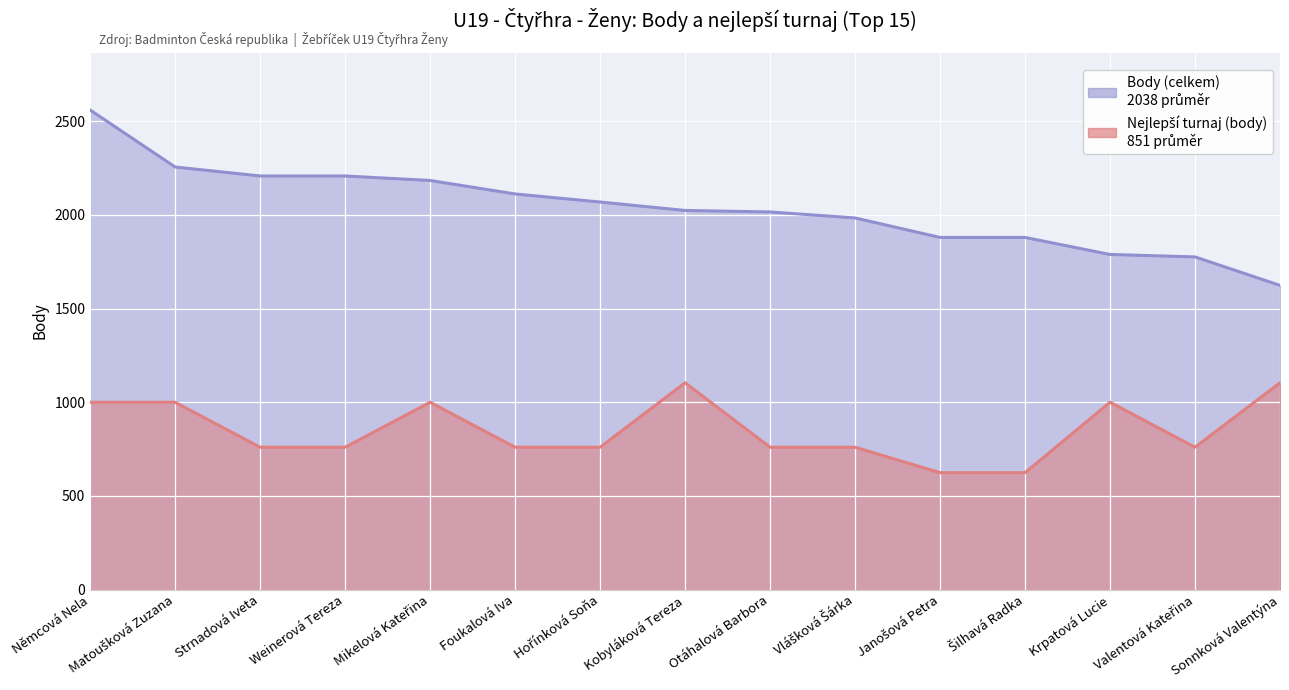

What is the spread (max minus min) of values at Šilhavá Radka?

1256